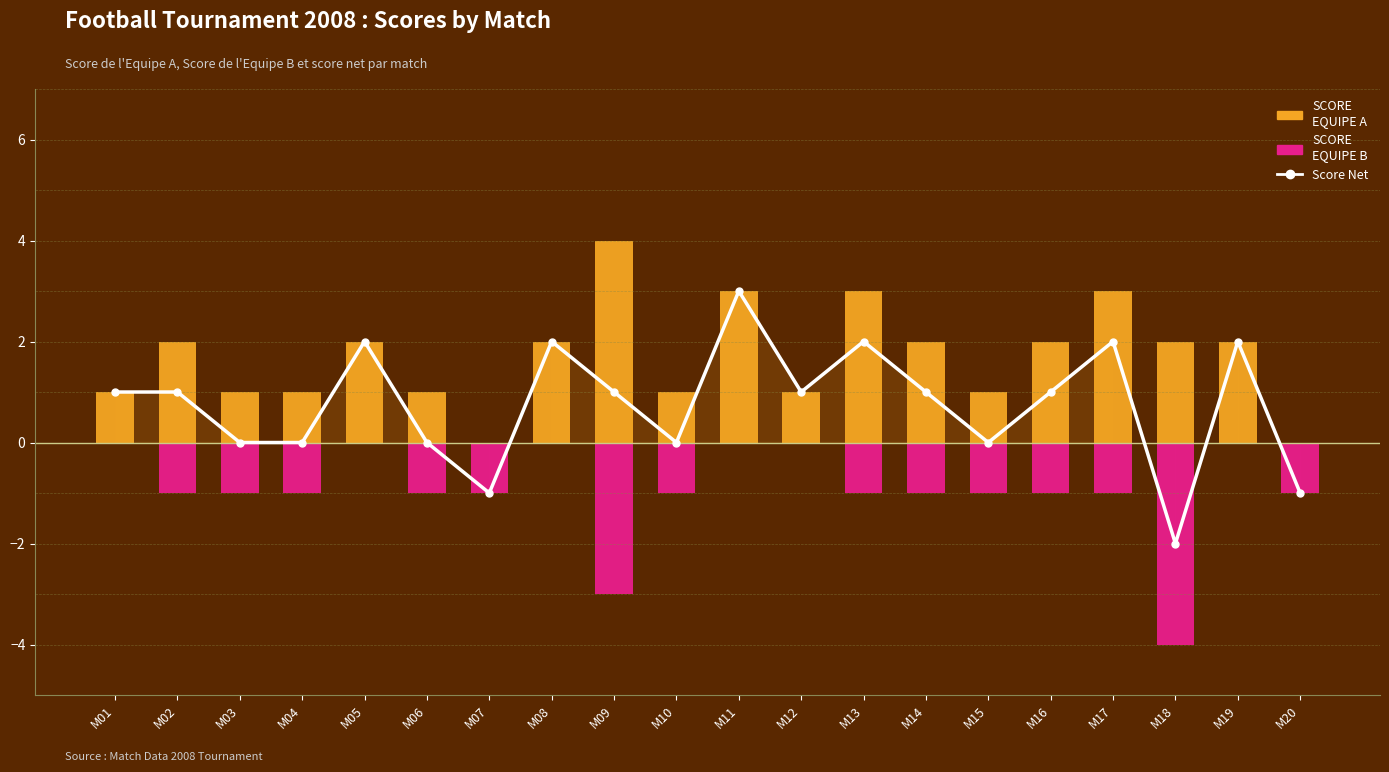

What is the sum of all Score de l'Equipe B (neg) values?

-19